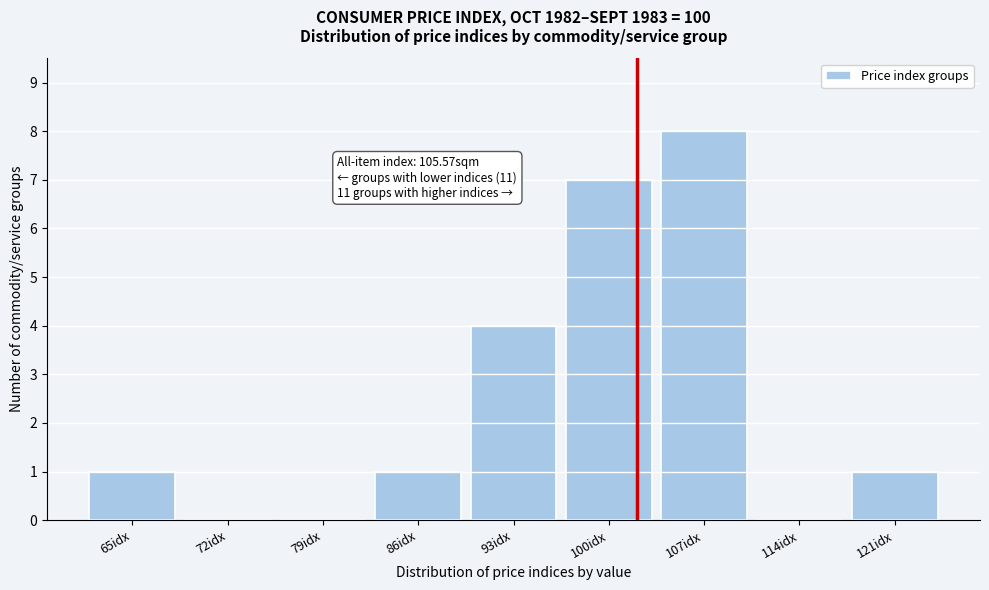

Reading right to left, transcribe all the data shown in this chart.

121idx=1	114idx=0	107idx=8	100idx=7	93idx=4	86idx=1	79idx=0	72idx=0	65idx=1